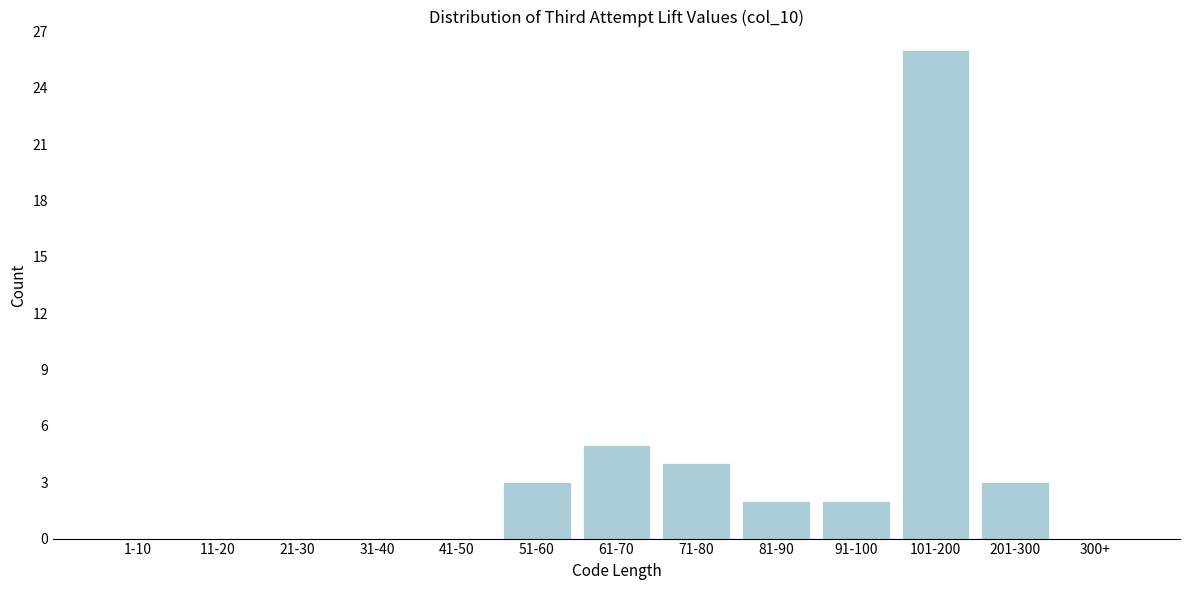

Reading right to left, what are all the values shown in this chart?

300+=0	201-300=3	101-200=26	91-100=2	81-90=2	71-80=4	61-70=5	51-60=3	41-50=0	31-40=0	21-30=0	11-20=0	1-10=0